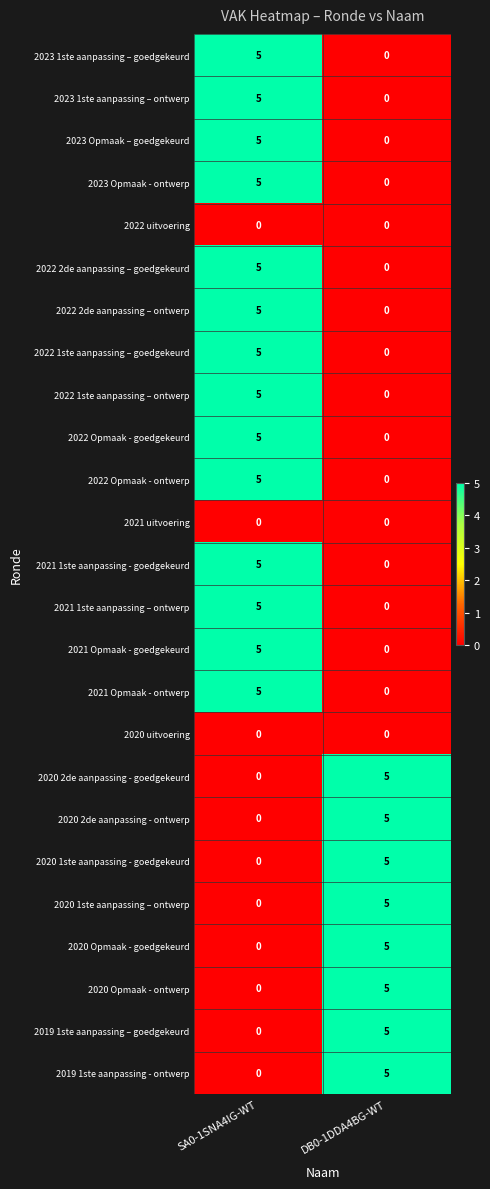

Rank the categories by 2023 1ste aanpassing – ontwerp value from highest to lowest.

SA0-1SNA4IG-WT, DB0-1DDA4BG-WT